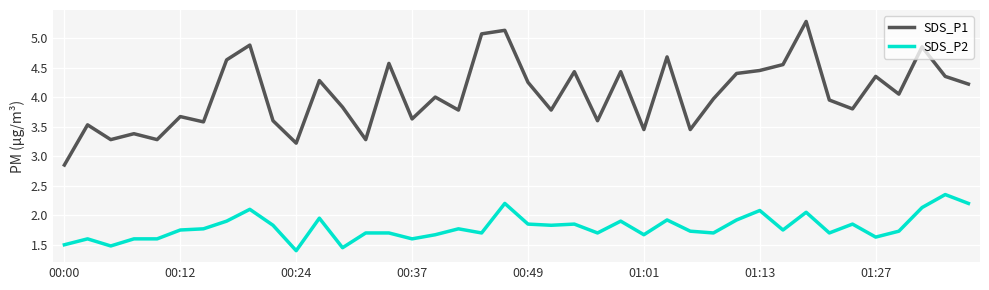

What are all the series names shown in the legend?

SDS_P1, SDS_P2